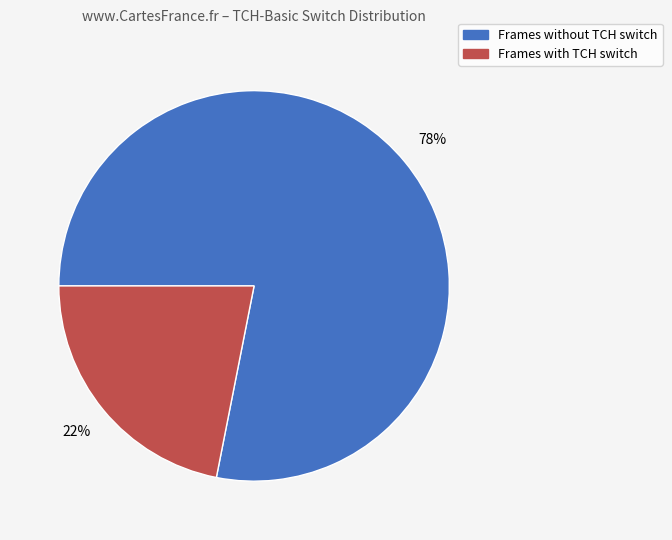

To the nearest percent, what is the difference between the largest and smallest slice percentages?

56%